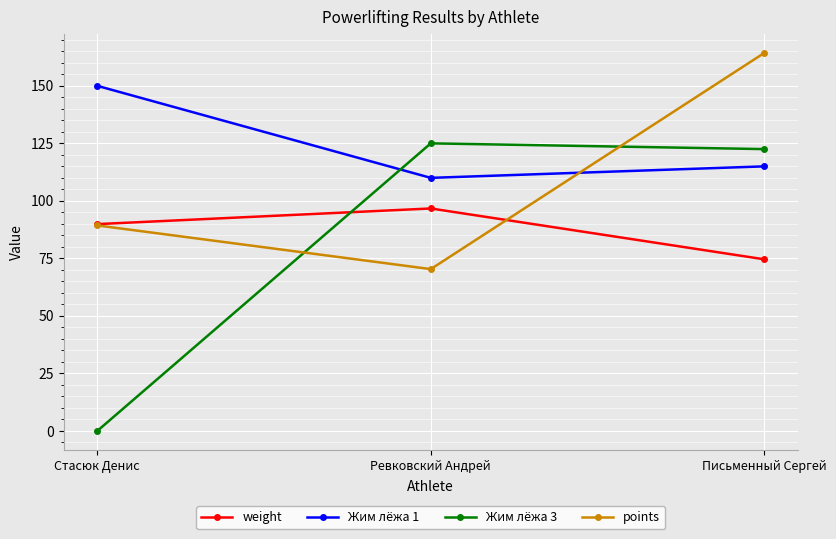

What is the difference between the maximum and minimum values in the weight series?

22.1